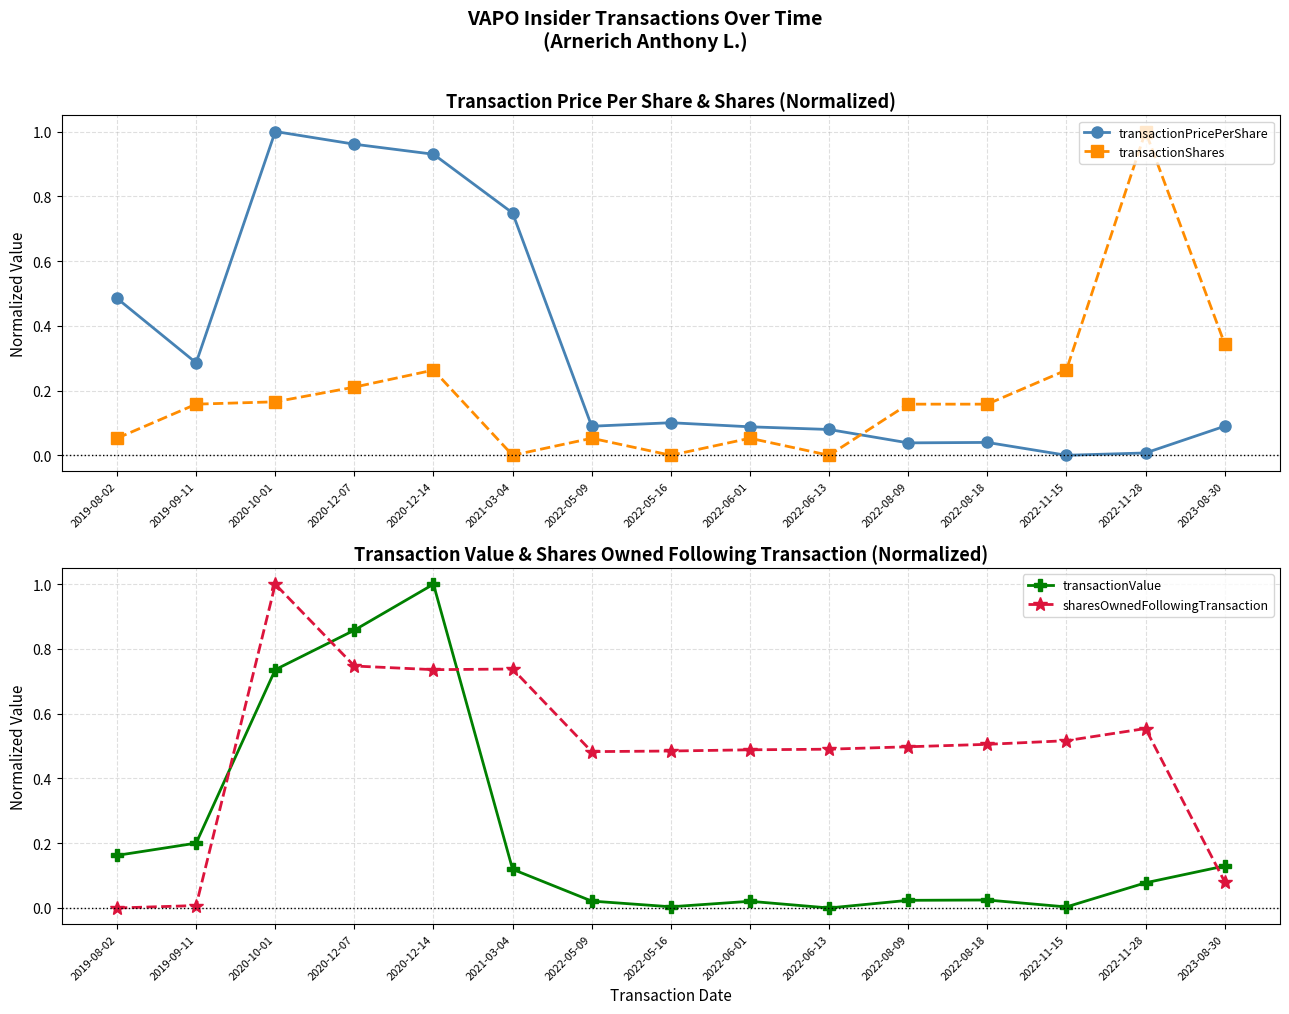

Reading right to left, list all the values displayed in this chart.

transactionPricePerShare: 0.1	0.0	0.0	0.0	0.0	0.1	0.1	0.1	0.1	0.7	0.9	1.0	1.0	0.3	0.5
transactionShares: 0.3	1.0	0.3	0.2	0.2	0.0	0.1	0.0	0.1	0.0	0.3	0.2	0.2	0.2	0.1
transactionValue: 0.1	0.1	0.0	0.0	0.0	0.0	0.0	0.0	0.0	0.1	1.0	0.9	0.7	0.2	0.2
sharesOwnedFollowingTransaction: 0.1	0.6	0.5	0.5	0.5	0.5	0.5	0.5	0.5	0.7	0.7	0.7	1.0	0.0	0.0